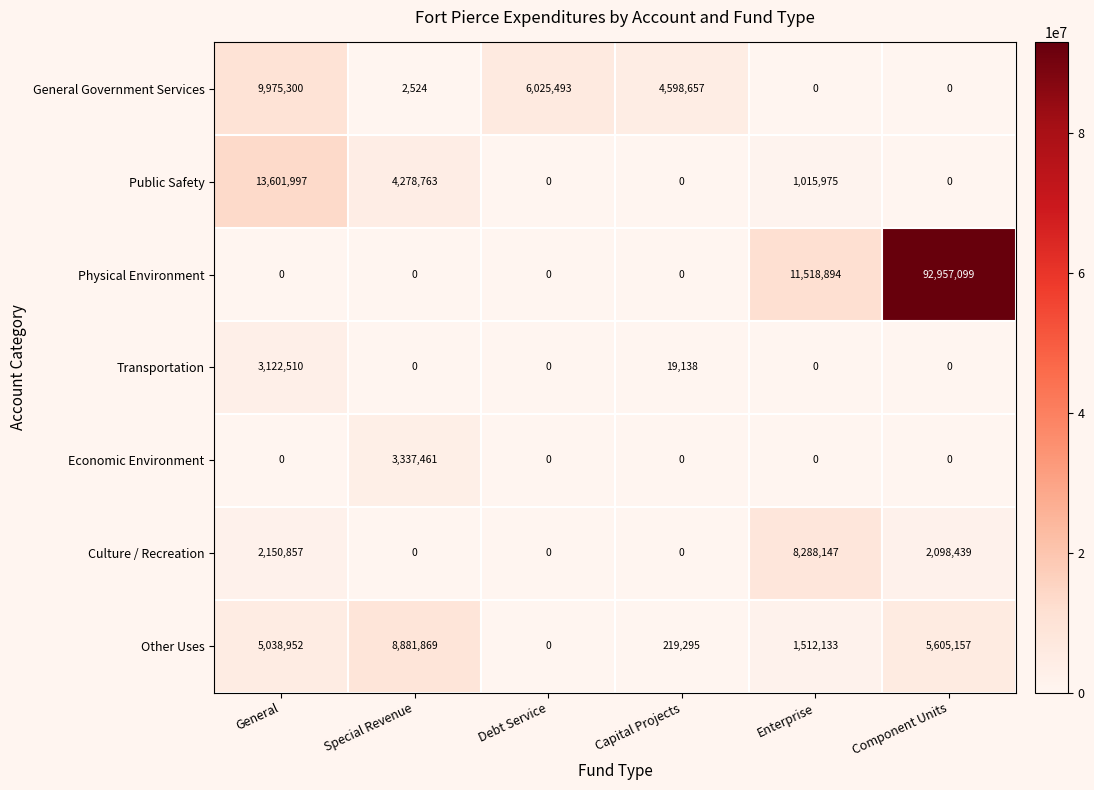

True or false: Other Uses has a value of 0 at Debt Service.

True